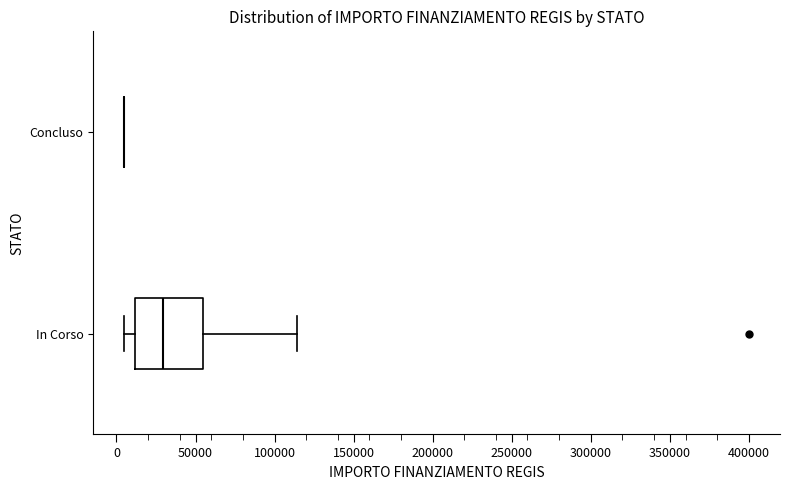

Which box is the widest, from its left edge to its right edge?

In Corso